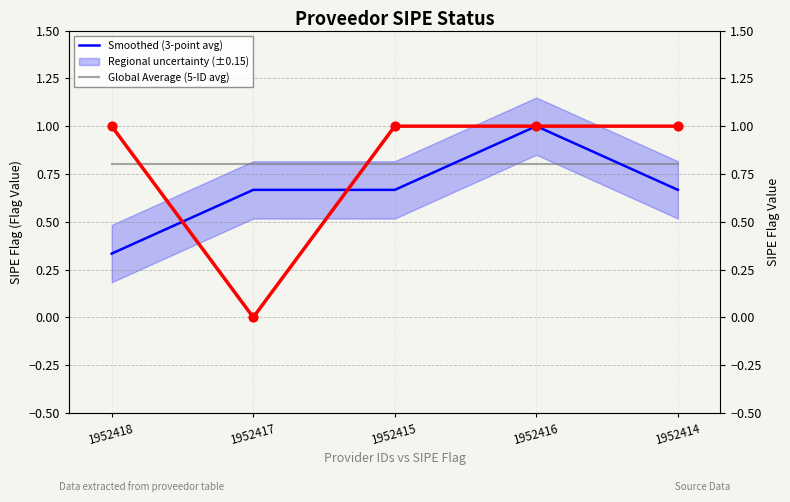

Which series has the largest total across all categories?

Global Average (5-ID avg)